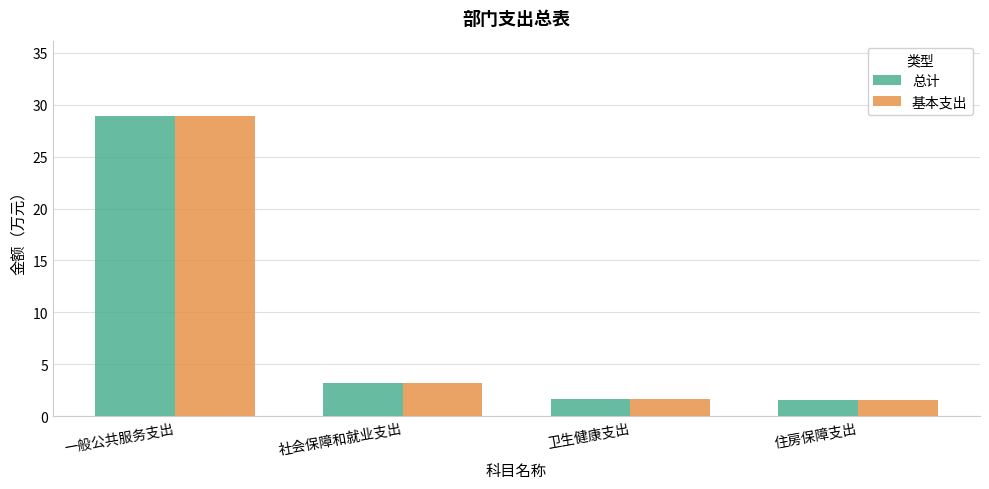

What is the label of the 3rd bar from the right?

社会保障和就业支出